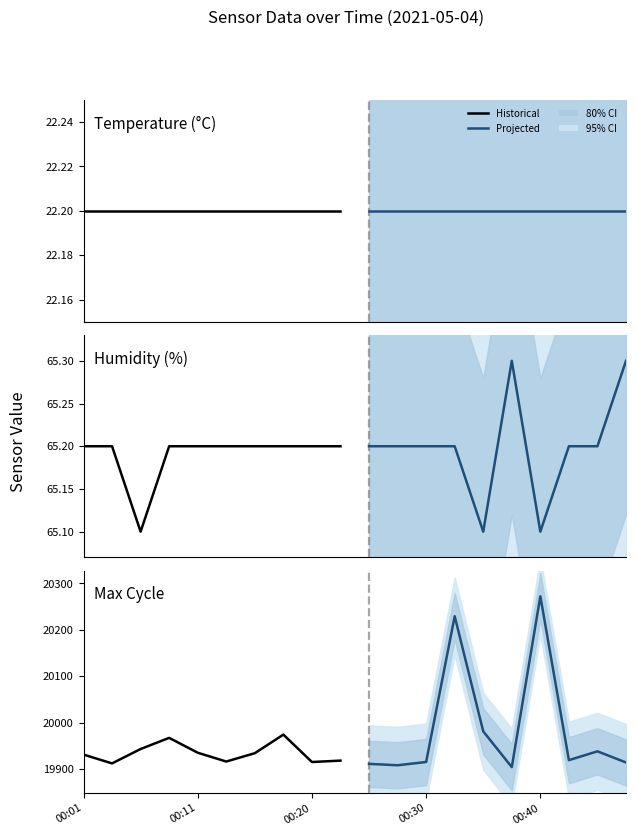

The value of Temp projected at 5 is 37.3. True or false?

False